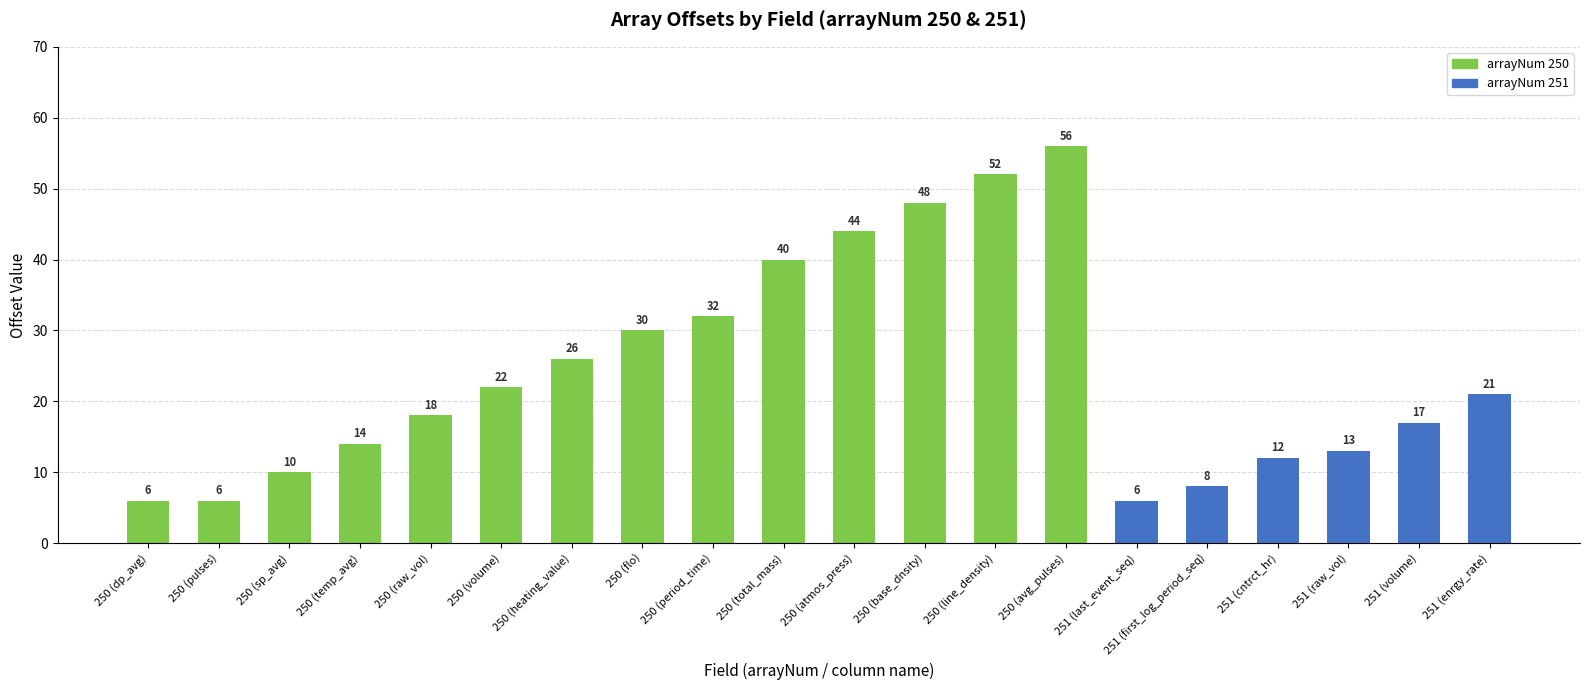

Between 250 (flo) and 250 (volume), which is larger?

250 (flo)